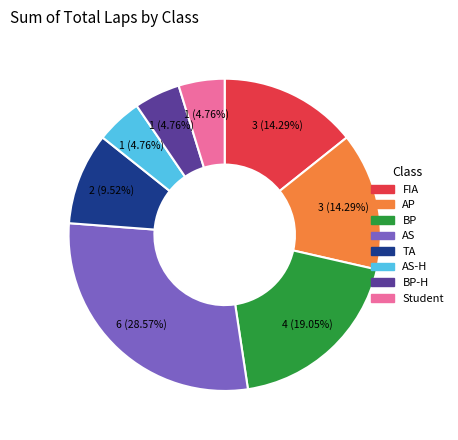

Does any single category account for the majority?

No